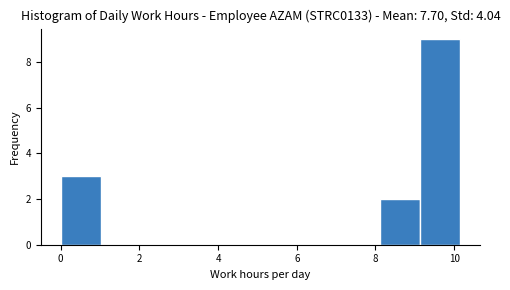

Reading left to right, transcribe this chart: for each bar, give the range it covers on the x-axis and its height. Neither the bar edges nor the heights are printed on the chart, so give them approximately, as read against the axes.

0.0 to 1.0: 3
1.0 to 2.0: 0
2.0 to 3.0: 0
3.0 to 4.0: 0
4.0 to 5.0: 0
5.0 to 6.0: 0
6.0 to 7.2: 0
7.2 to 8.2: 0
8.2 to 9.2: 2
9.2 to 10.2: 9